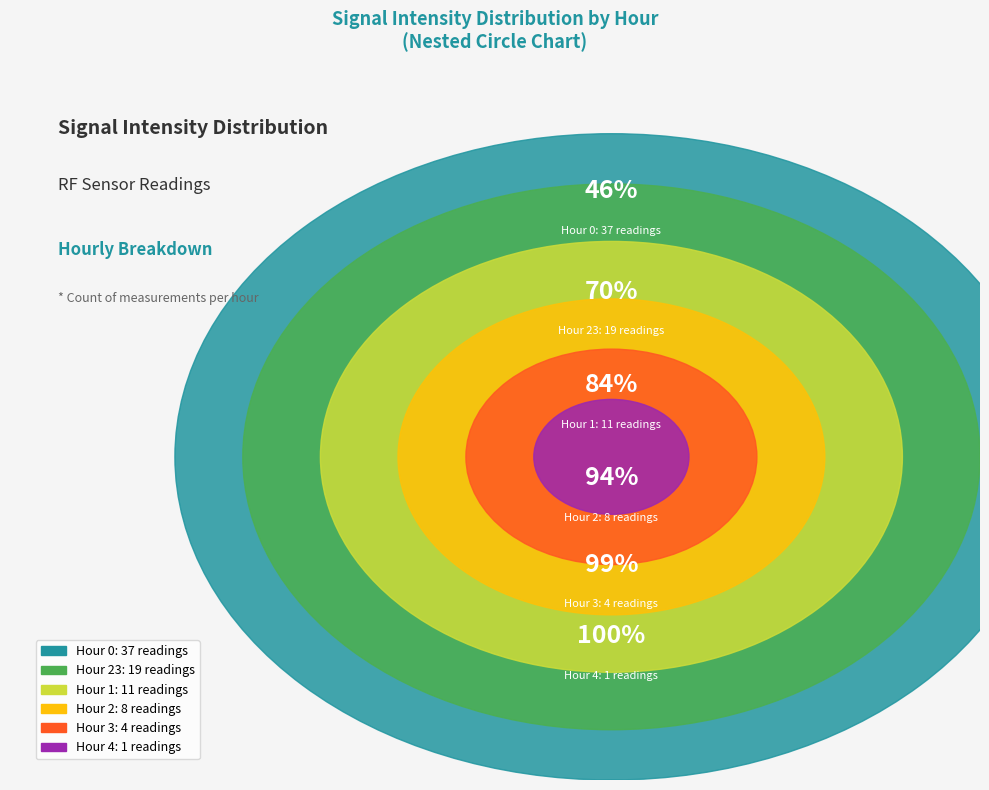

How many segments does this pie chart have?

6